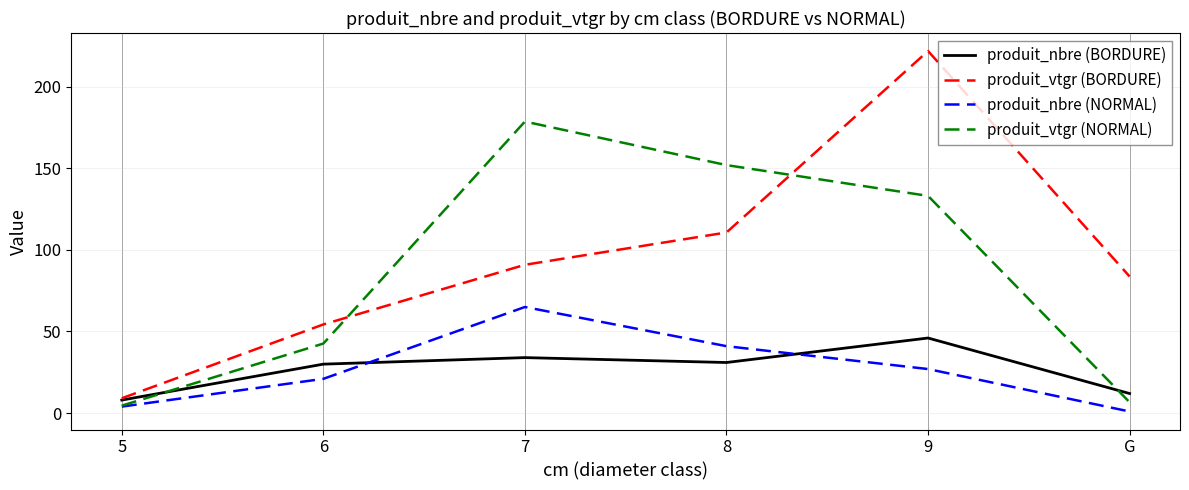

At which label does produit_nbre (BORDURE) reach its peak?

9